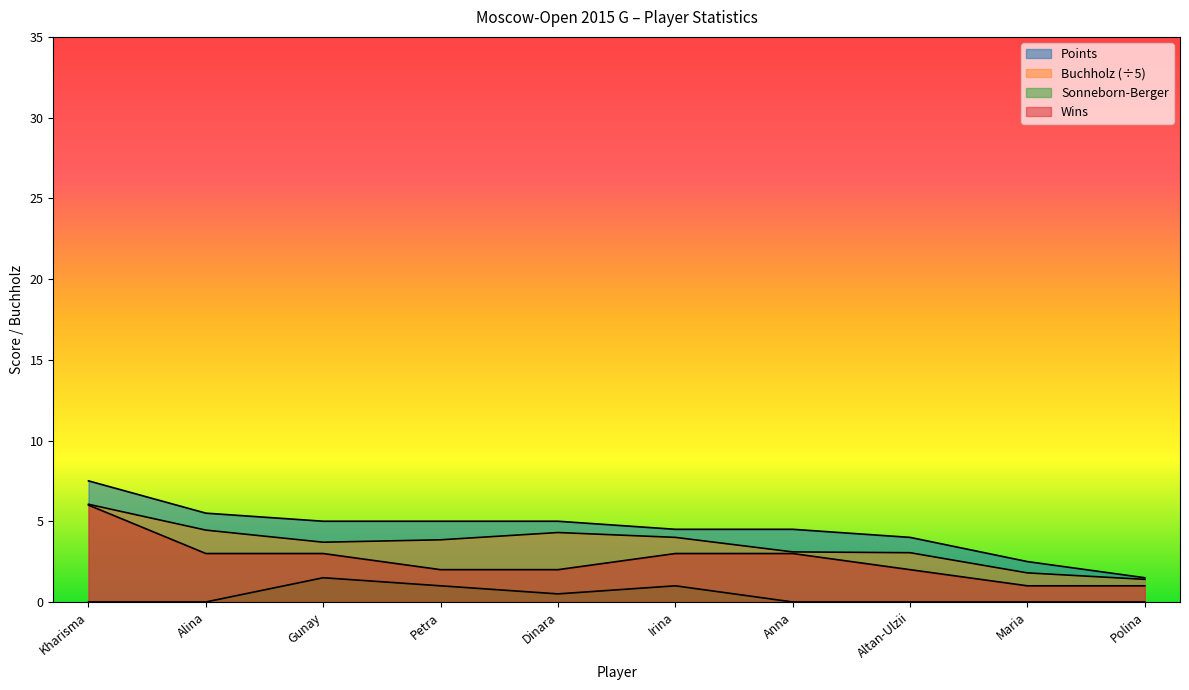

How many interior local valleys does the Sonneborn-Berger series have?

1